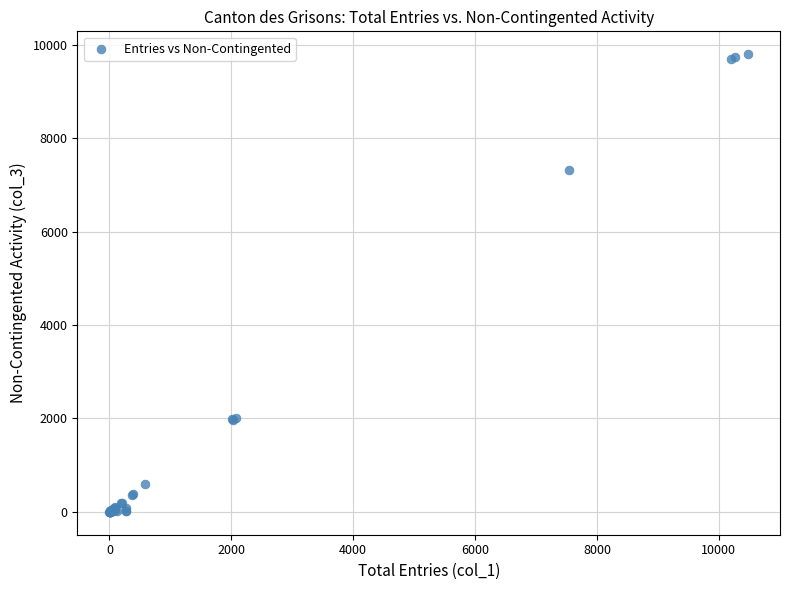

What Y value in the scatter plot is closest to 4901?

7332